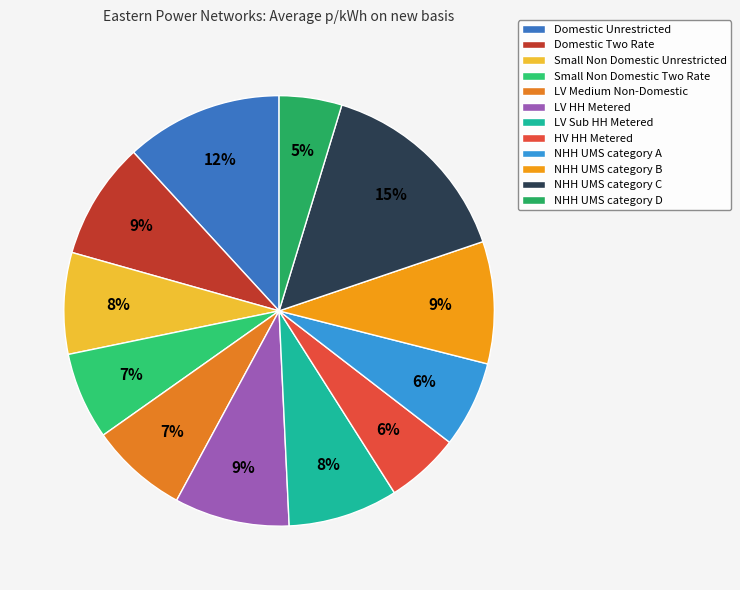

How many segments does this pie chart have?

12